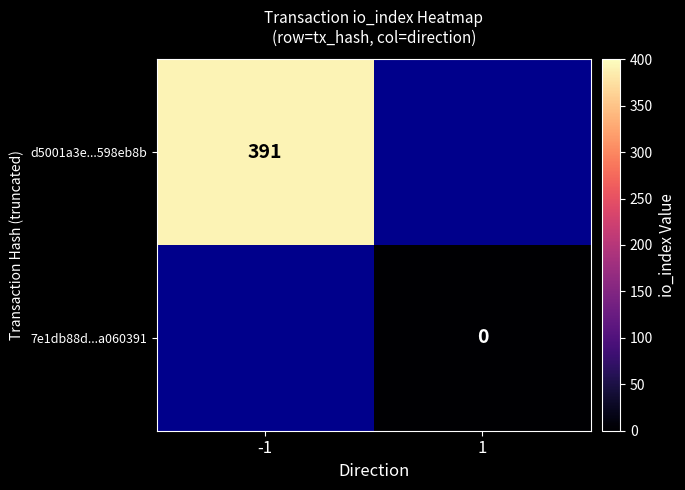

Is it true that d5001a3e...598eb8b equals 248 at -1?

False